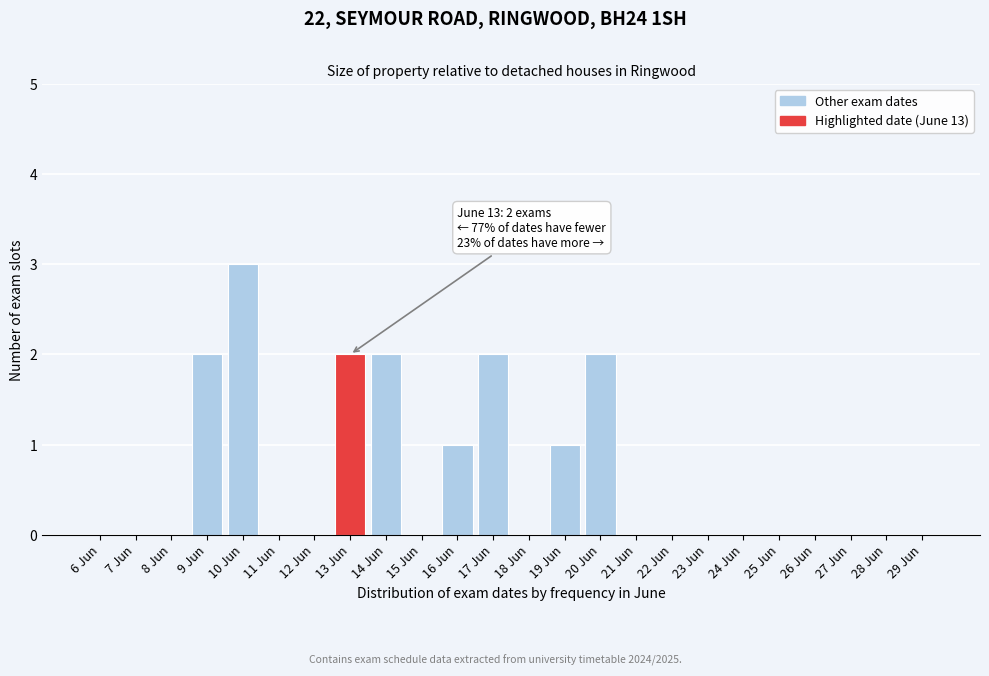

Reading left to right, transcribe all the data shown in this chart.

6 Jun=0	7 Jun=0	8 Jun=0	9 Jun=2	10 Jun=3	11 Jun=0	12 Jun=0	13 Jun=2	14 Jun=2	15 Jun=0	16 Jun=1	17 Jun=2	18 Jun=0	19 Jun=1	20 Jun=2	21 Jun=0	22 Jun=0	23 Jun=0	24 Jun=0	25 Jun=0	26 Jun=0	27 Jun=0	28 Jun=0	29 Jun=0